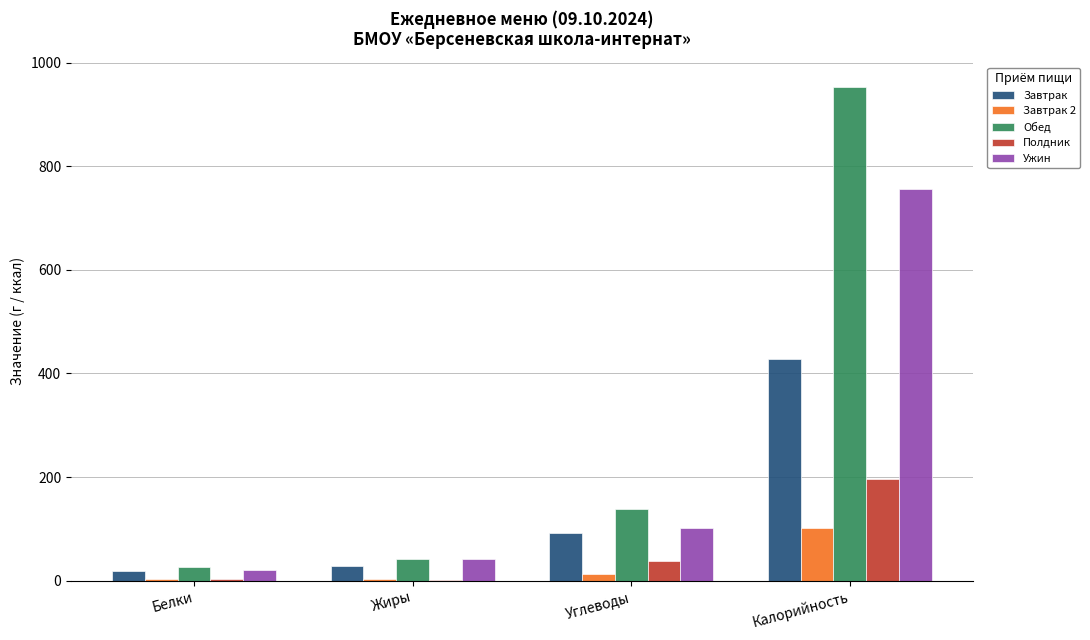

What are all the series names shown in the legend?

Завтрак, Завтрак 2, Обед, Полдник, Ужин